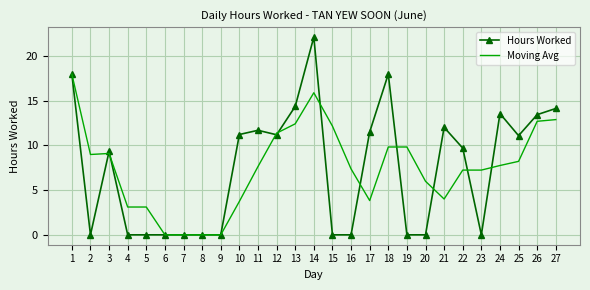

What is the difference between the second highest and second lowest values in the Moving Avg series?

15.9